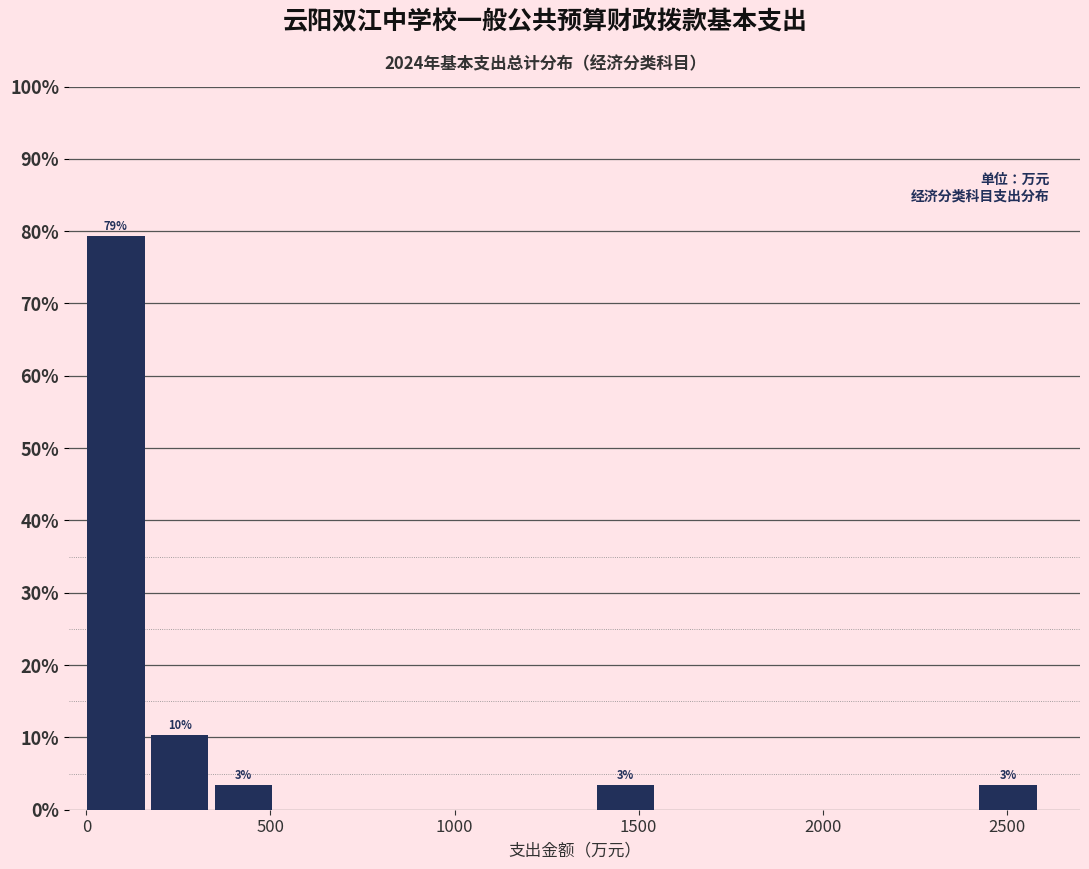

Around what value on the x-axis is the tallest bar? Give the approximate position of its centre, as read against the axis.

100